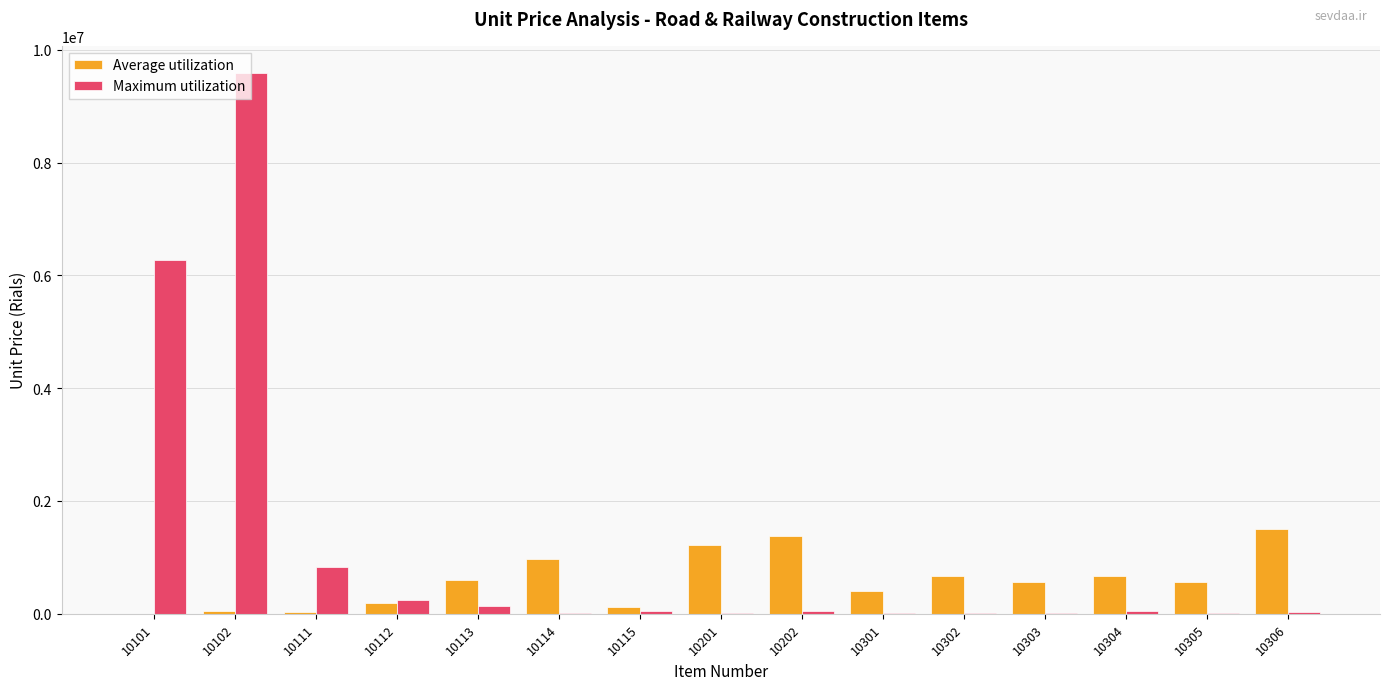

How many data points does each series have?

15